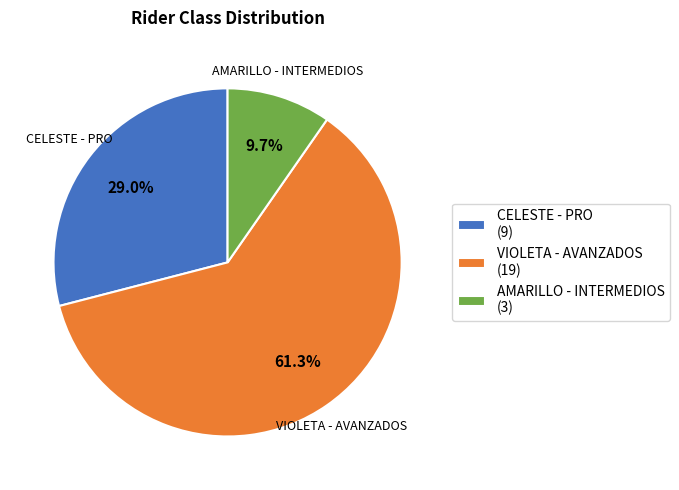

True or false: VIOLETA - AVANZADOS accounts for 47% of the total.

False